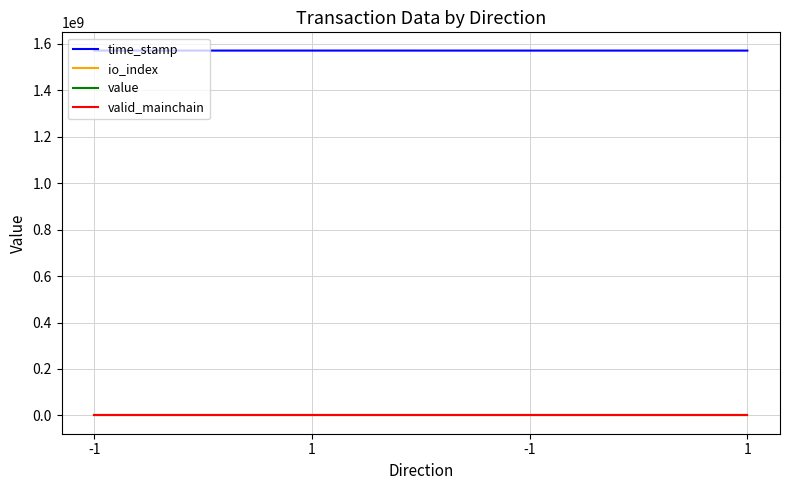

Rank the series at -1 from highest to lowest value.

time_stamp, value, valid_mainchain, io_index